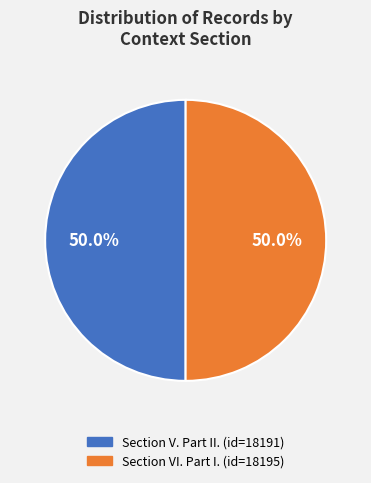

True or false: Section VI. Part I. accounts for 38% of the total.

False